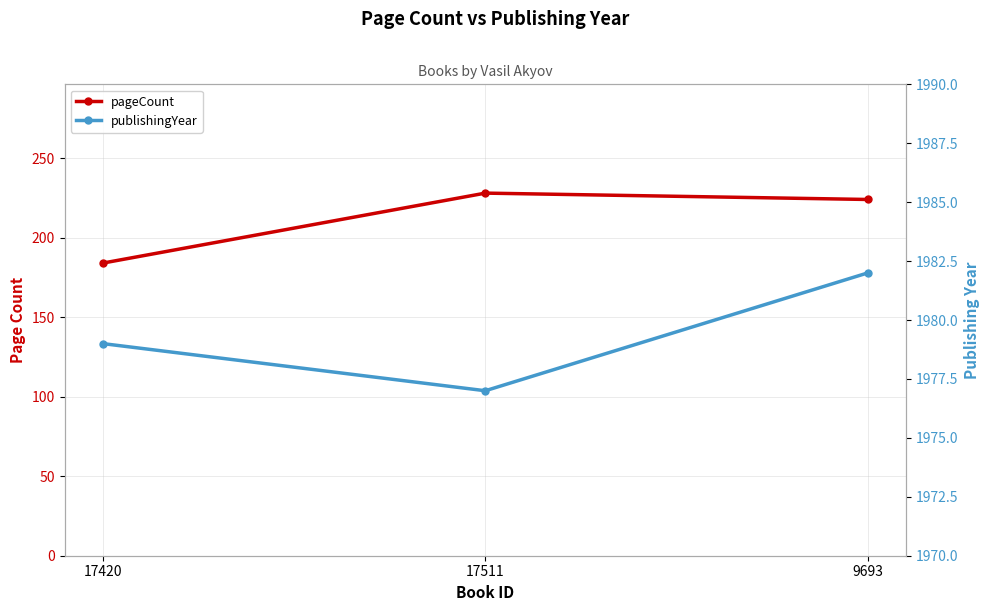

What are all the series names shown in the legend?

pageCount, publishingYear